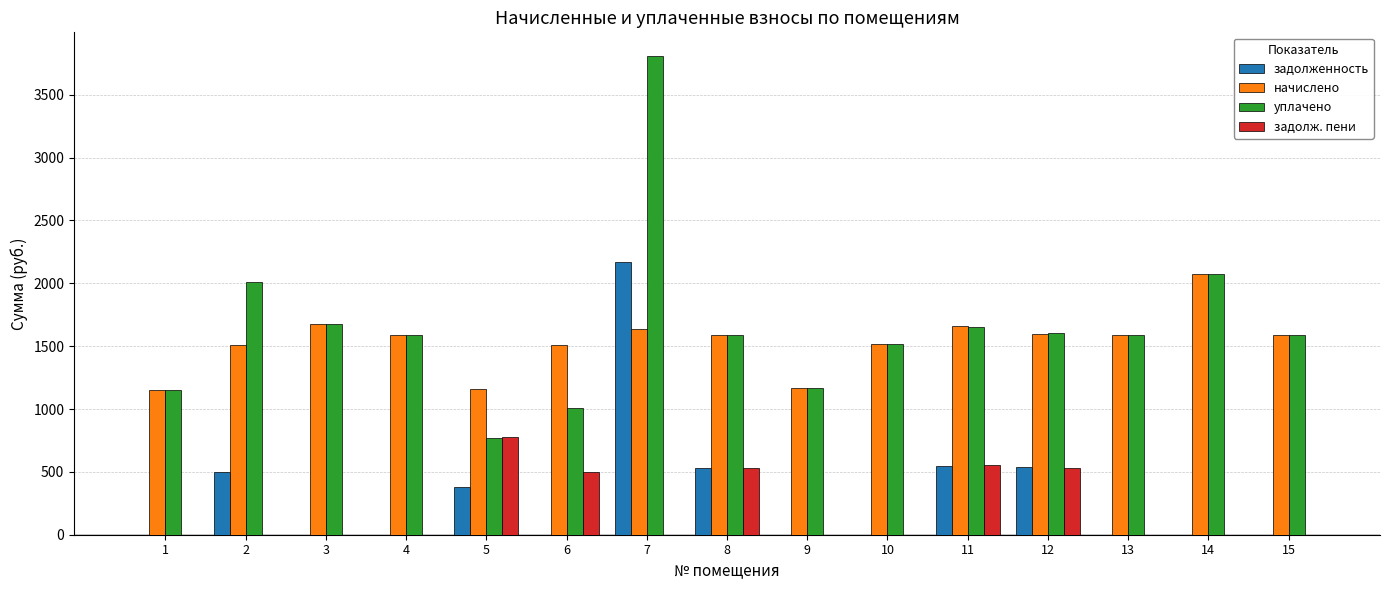

What is the total value across all series at 3?

3355.2